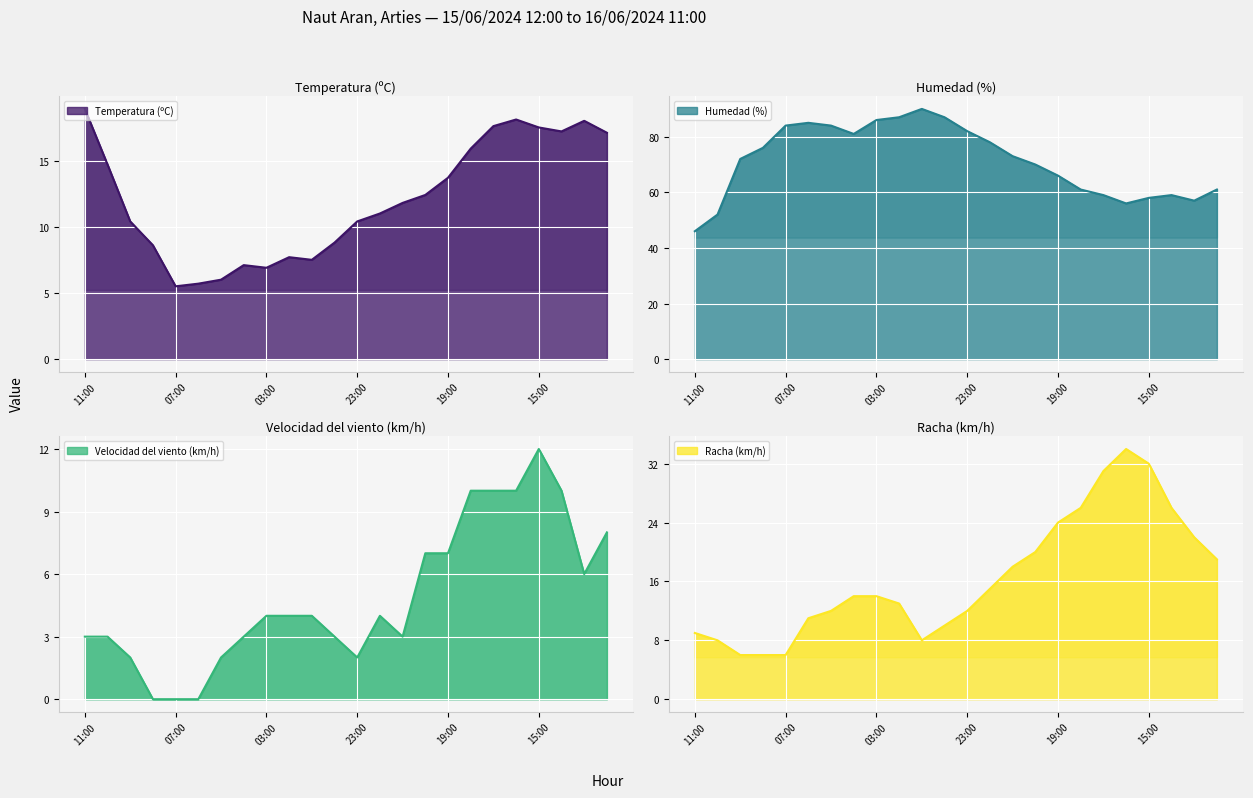

What are all the series names shown in the legend?

Temperatura (ºC), Humedad (%), Velocidad del viento (km/h), Racha (km/h)